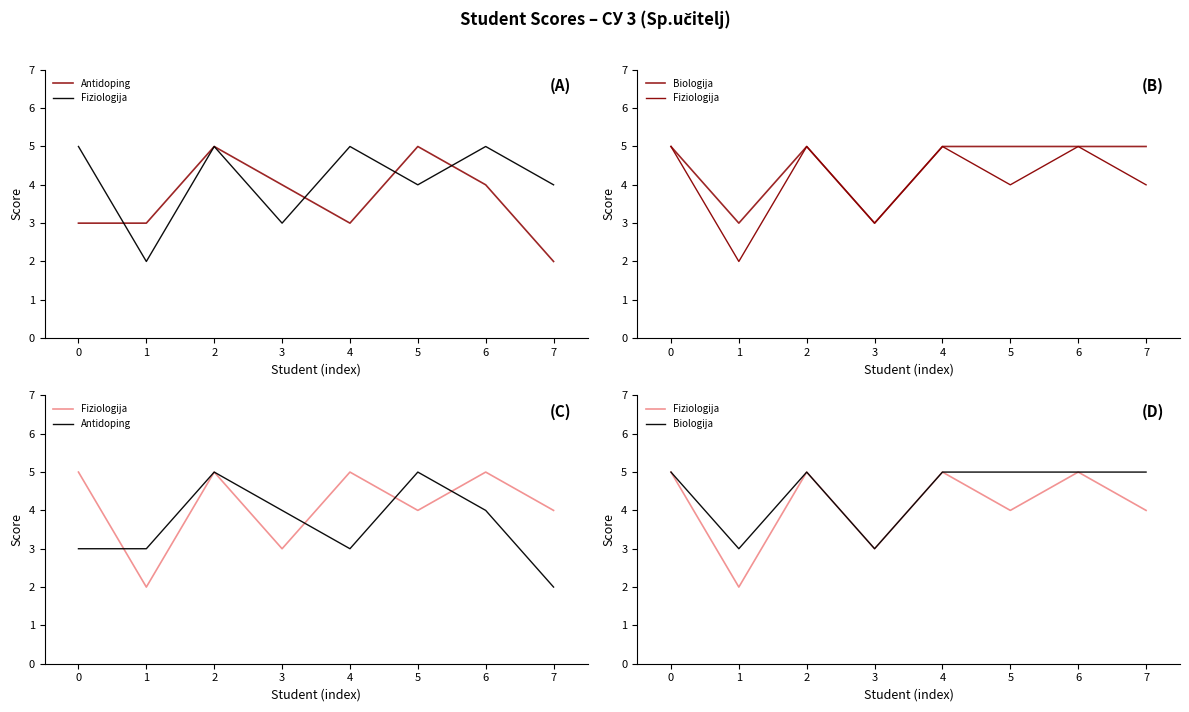

Count the number of categories in the chart.

8